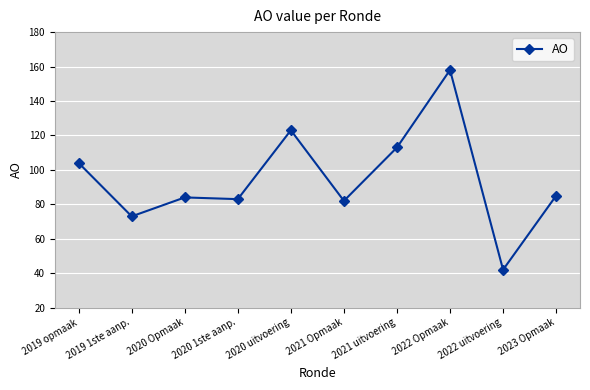

The chart shows a value of 115 at 2019 1ste aanp.. True or false?

False